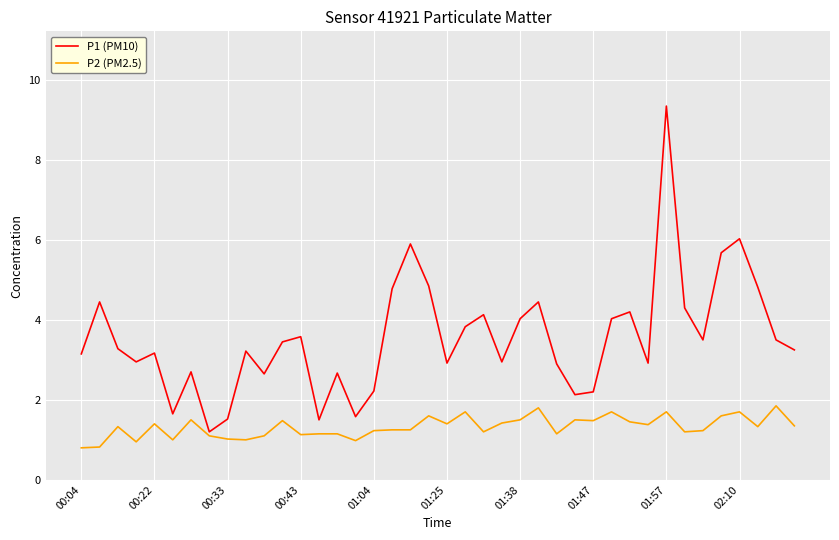

Which series has the largest total across all categories?

P1 (PM10)